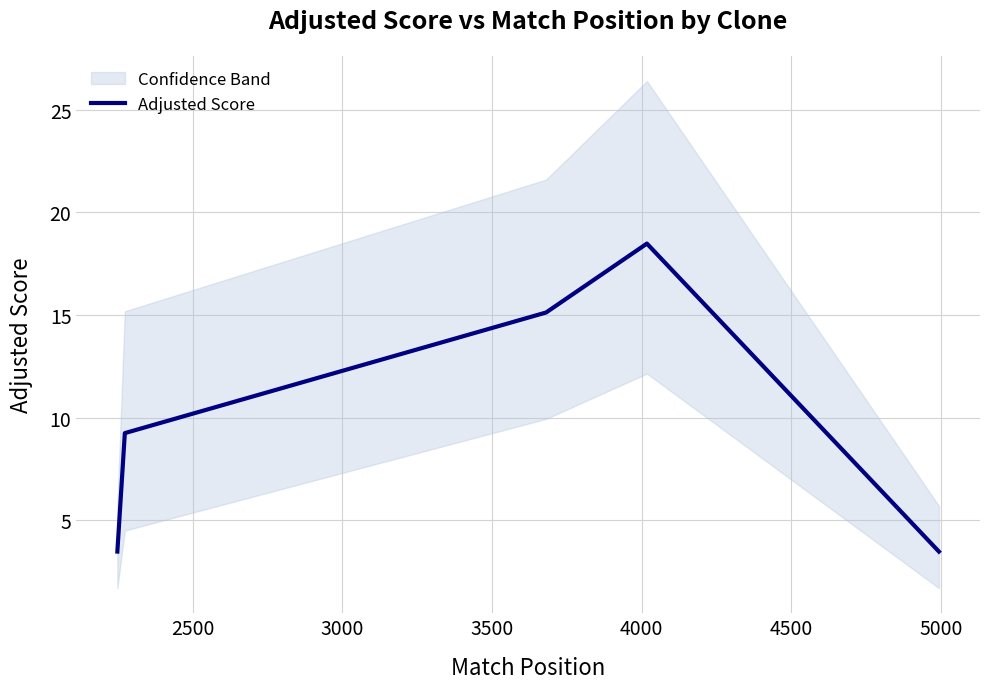

Reading right to left, what are all the values shown in this chart?

3.5	18.5	15.1	9.2	3.5